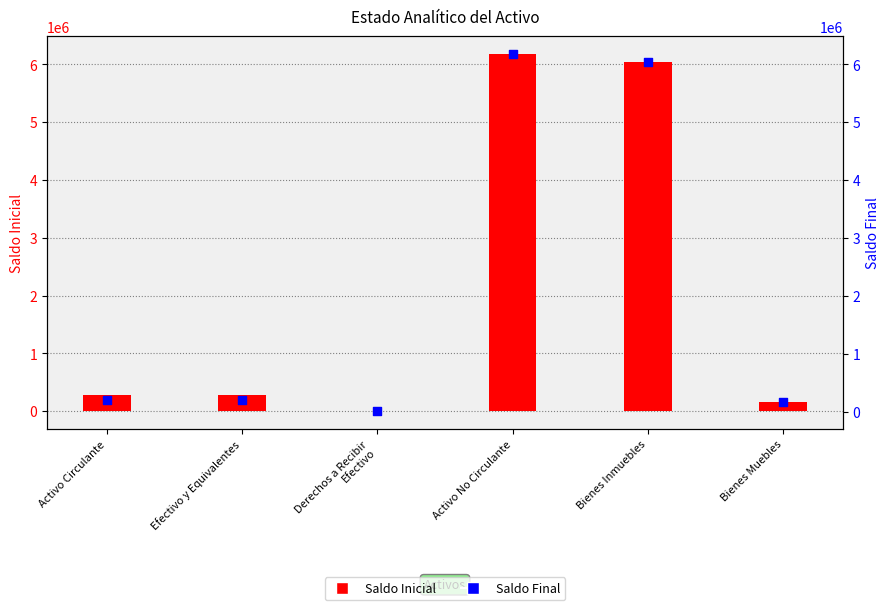

What is the total value across all series at Bienes Inmuebles?

12087839.9